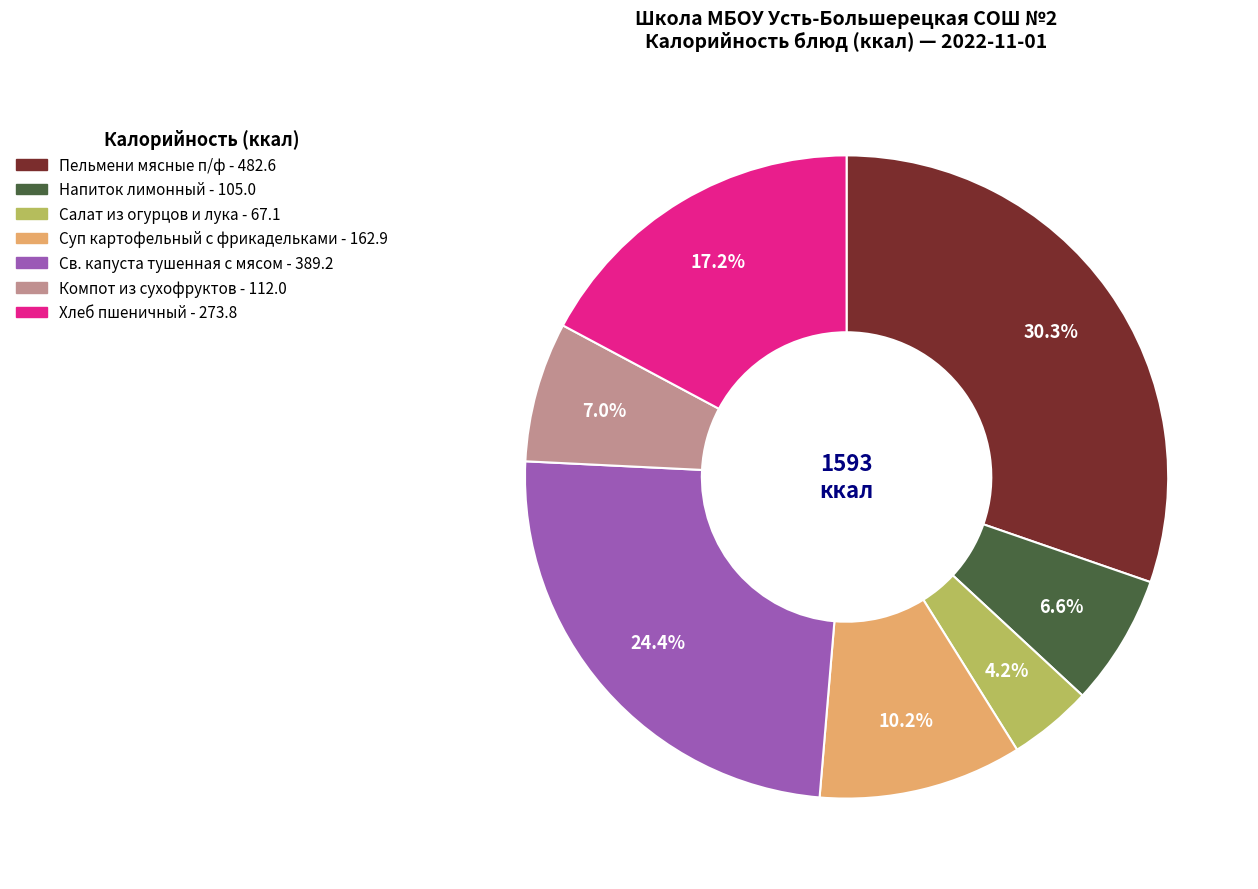

Which category has the smallest portion of the pie?

Салат из огурцов и лука